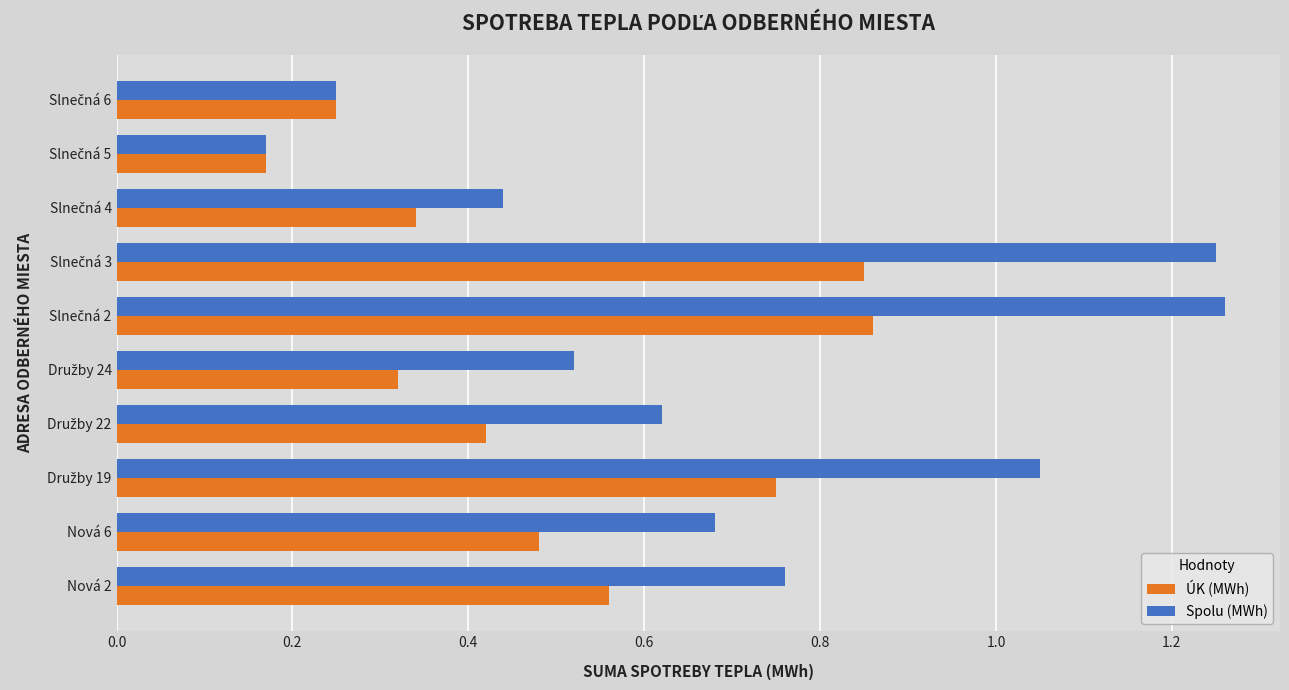

Which series has the largest total across all categories?

Spolu (MWh)